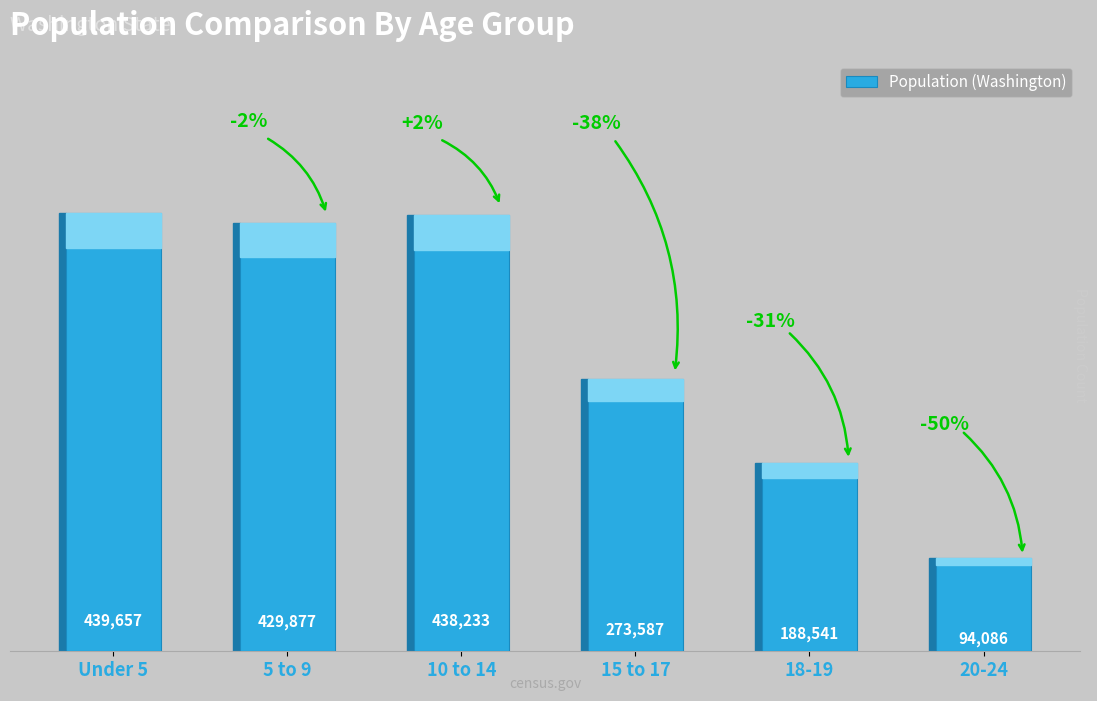

What is the sum of the values at Under 5 and 5 to 9?

869534